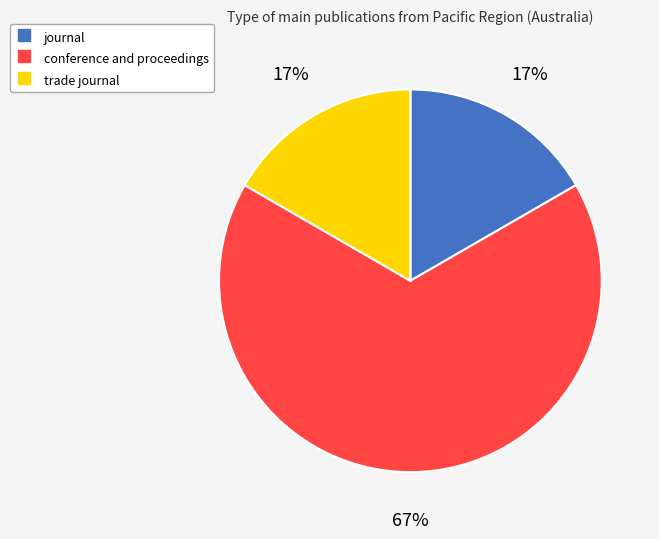

Which has a higher value, conference and proceedings or trade journal?

conference and proceedings